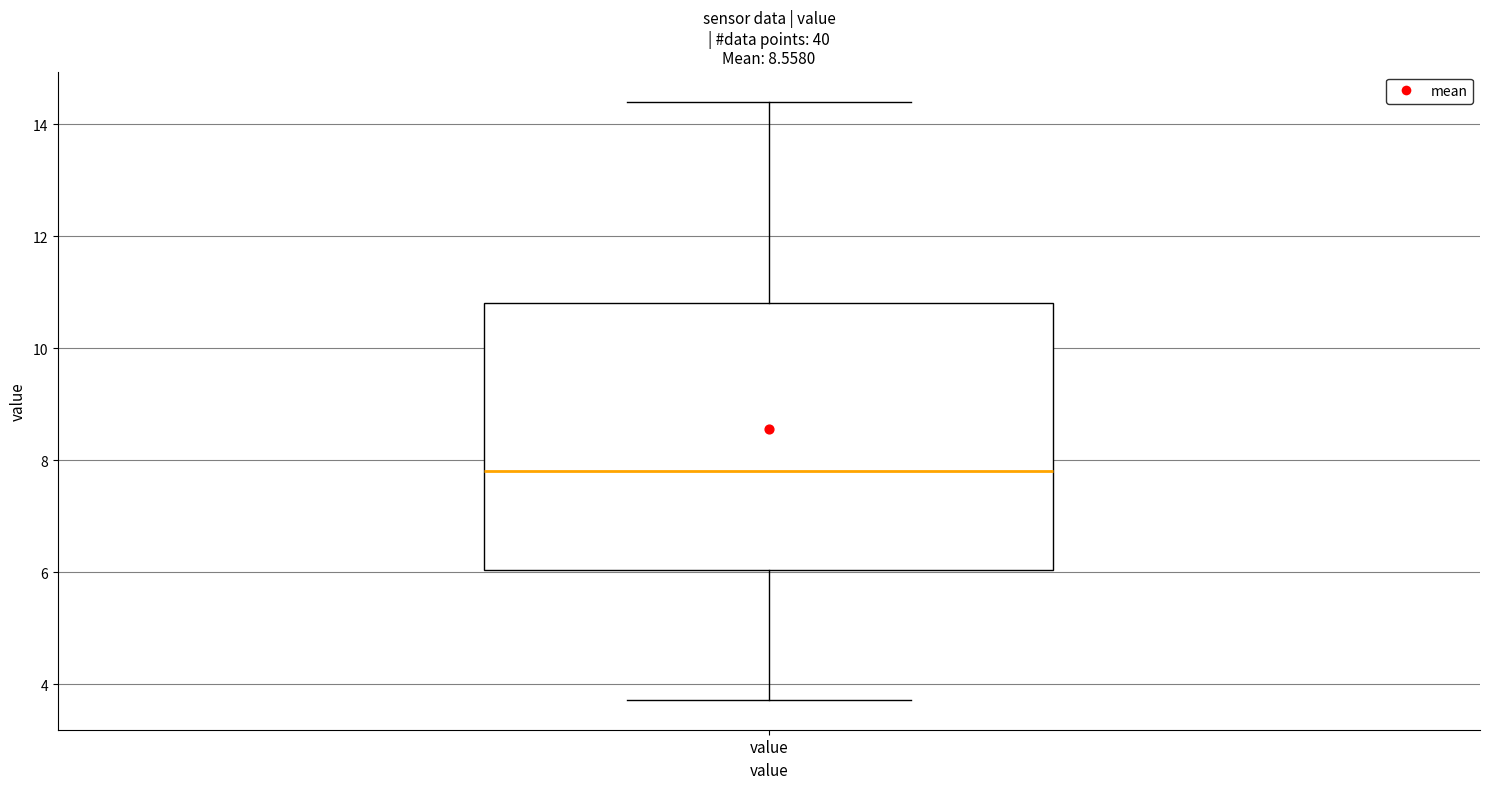

Transcribe this box plot: give where the median line is, the range the box spans, and where the two whiskers end, as read against the y-axis. The values are not printed on the chart, so give them approximately, as read against the axis.

median 7.8, box 6.0 to 10.8, whiskers 3.8 to 14.4